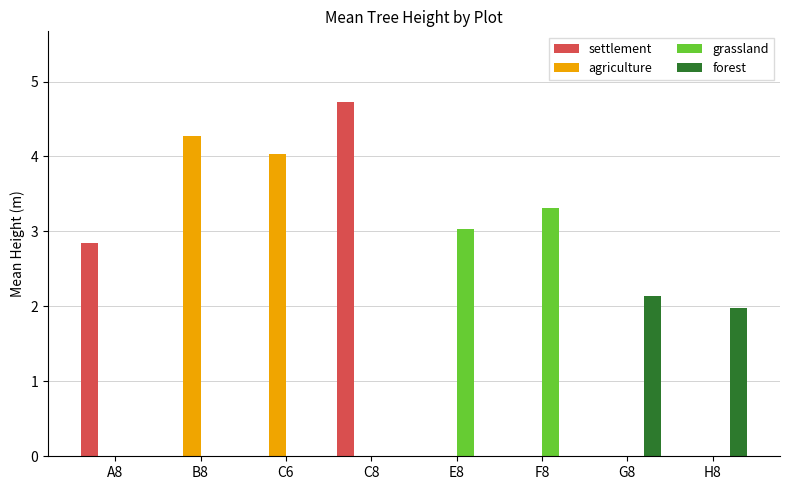

True or false: agriculture has a value of 0.0 at F8.

True